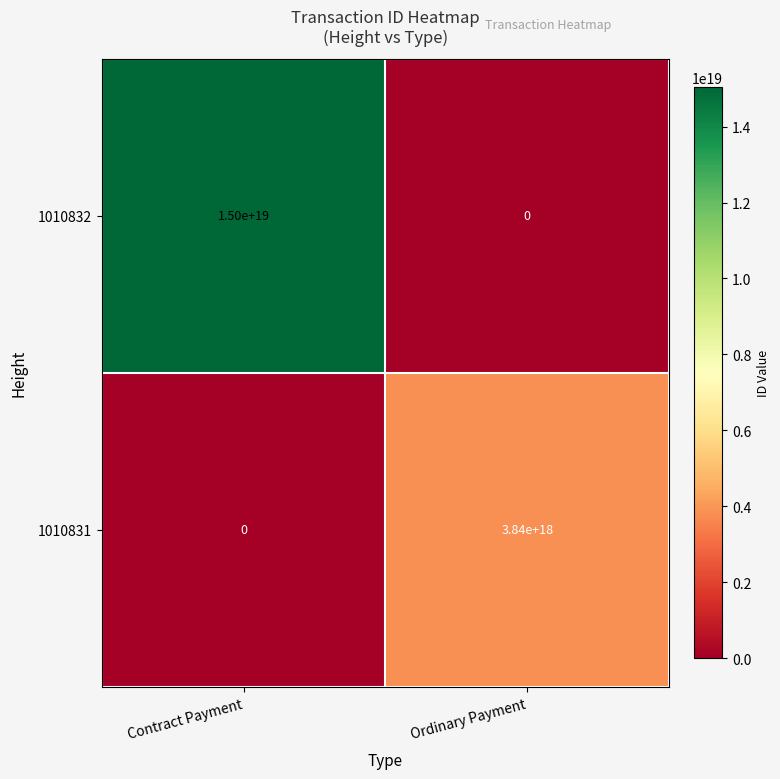

Which series changed the most between Contract Payment and Ordinary Payment?

1010832